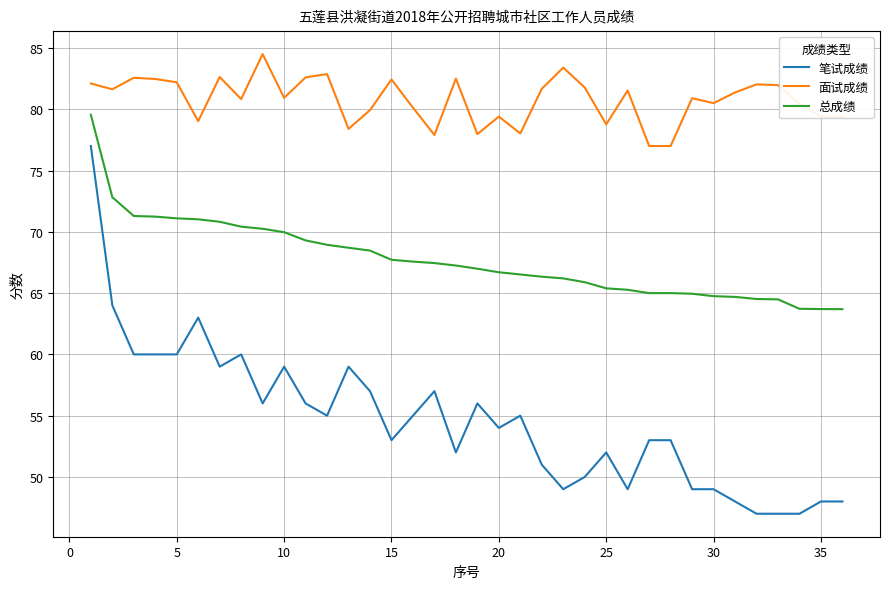

True or false: 笔试成绩 has more than 1 interior local peaks.

True